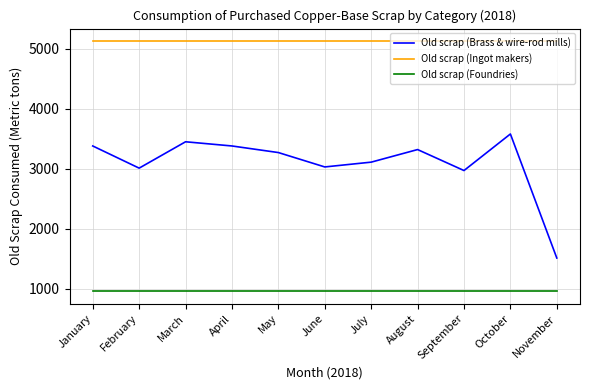

How many lines are shown in the chart?

3